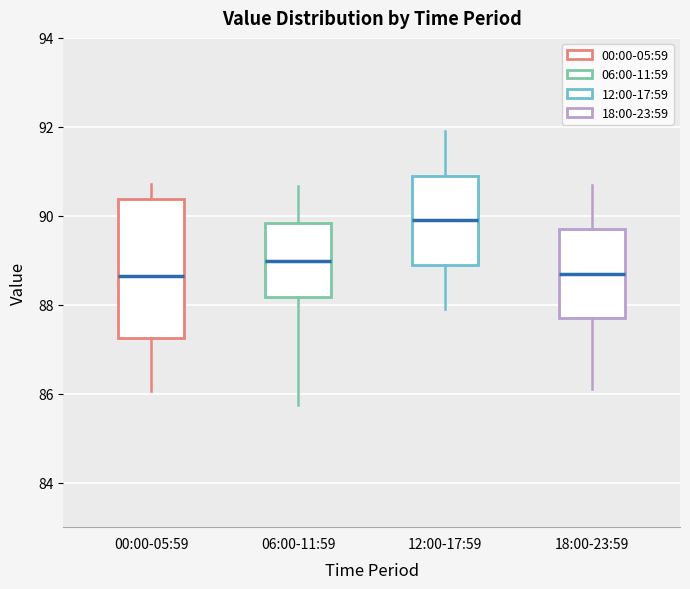

Reading left to right, transcribe this box plot: for each box, give where its median line is, the range the box spans, and where its two whiskers end, as read against the y-axis. The values are not printed on the chart, so give them approximately, as read against the axis.

00:00-05:59: median 88.6, box 87.2 to 90.4, whiskers 86.0 to 90.8
06:00-11:59: median 89.0, box 88.2 to 89.8, whiskers 85.8 to 90.6
12:00-17:59: median 90.0, box 89.0 to 91.0, whiskers 88.0 to 92.0
18:00-23:59: median 88.8, box 87.8 to 89.8, whiskers 86.2 to 90.8